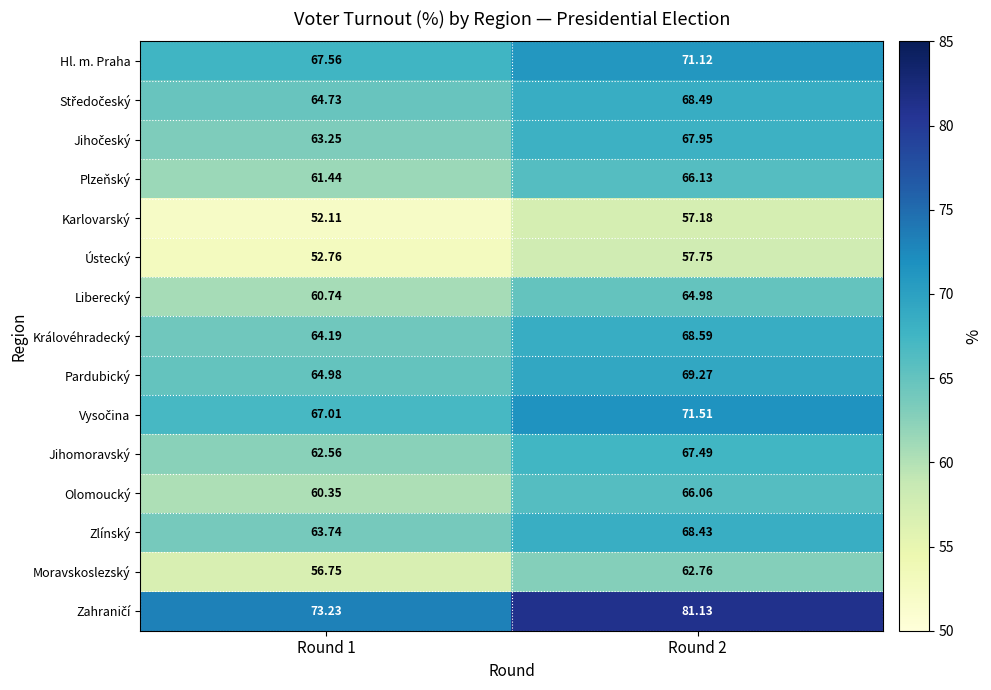

Is the value of Moravskoslezský at Round 2 greater than the value of Ústecký at Round 2?

Yes